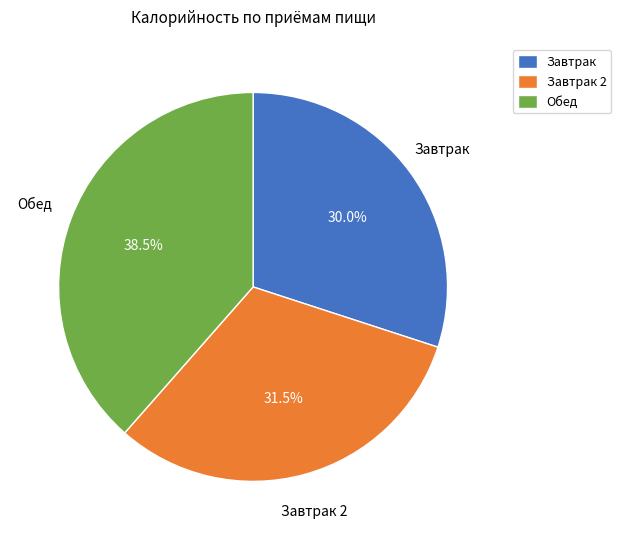

Do Завтрак 2 and Завтрак together represent more than half of the pie?

Yes